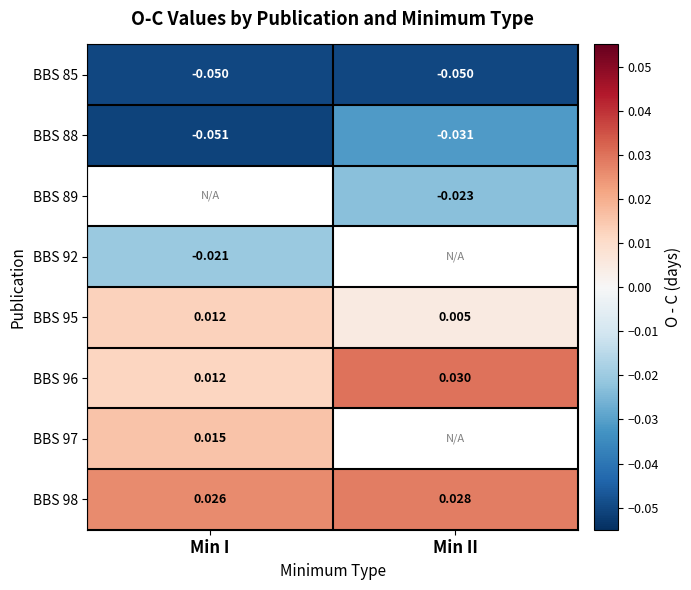

At which label does BBS 88 reach its minimum?

Min I